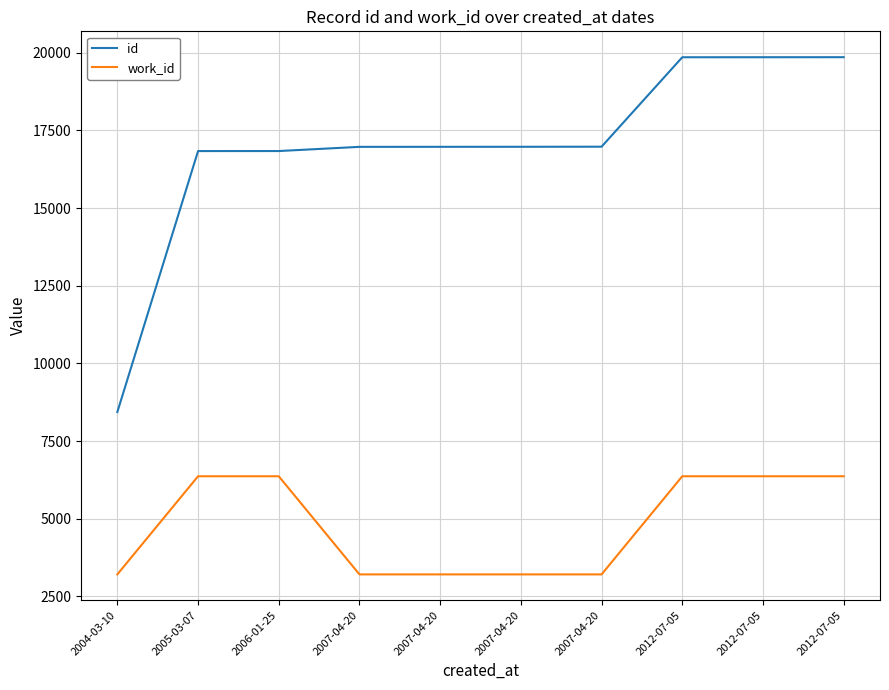

Is this an area chart (filled region under the line)?

No